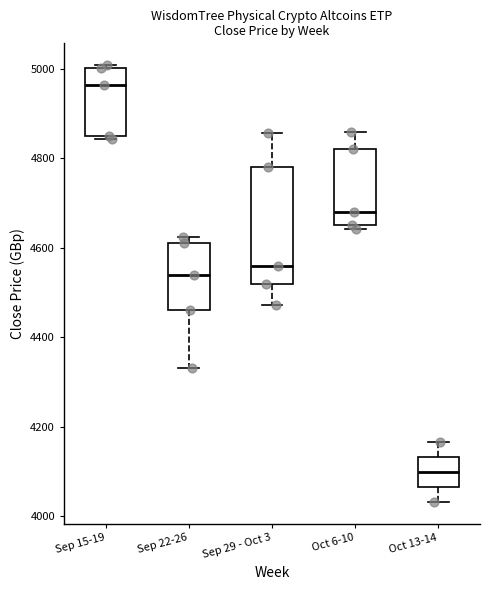

Reading left to right, read every box against the y-axis: the position of its median line, the range the box covers, and the ends of its whiskers. The values are not printed on the chart, so give them approximately, as read against the axis.

Sep 15-19: median 4960, box 4860 to 5000, whiskers 4840 to 5000
Sep 22-26: median 4540, box 4460 to 4620, whiskers 4340 to 4620 (just above the box's upper edge)
Sep 29 - Oct 3: median 4560, box 4520 to 4780, whiskers 4480 to 4860
Oct 6-10: median 4680, box 4660 to 4820, whiskers 4640 to 4860
Oct 13-14: median 4100, box 4060 to 4140, whiskers 4040 to 4160